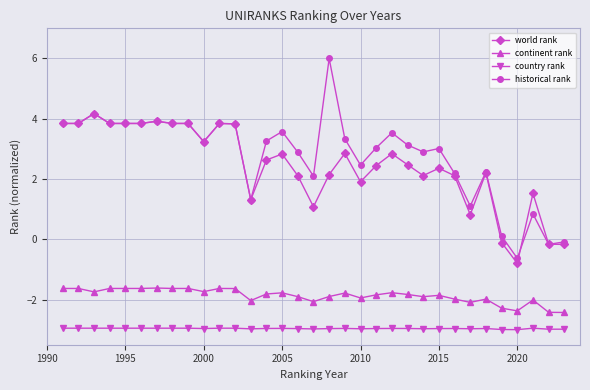

Which series has the largest range (max minus min)?

historical rank